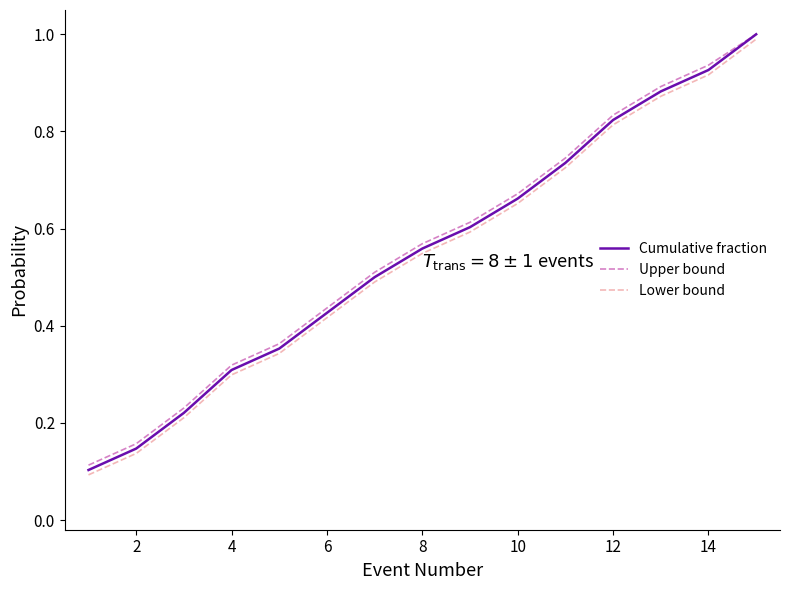

What is the maximum value shown in the chart?

1.0